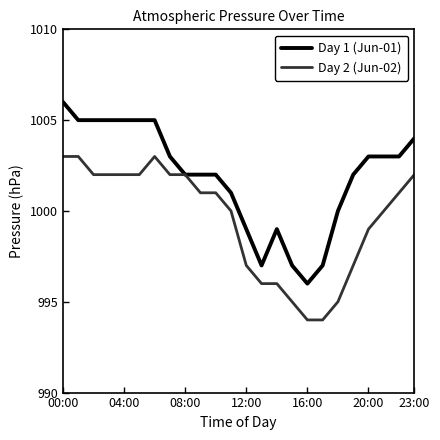

Which series has the largest range (max minus min)?

Day 1 (Jun-01)